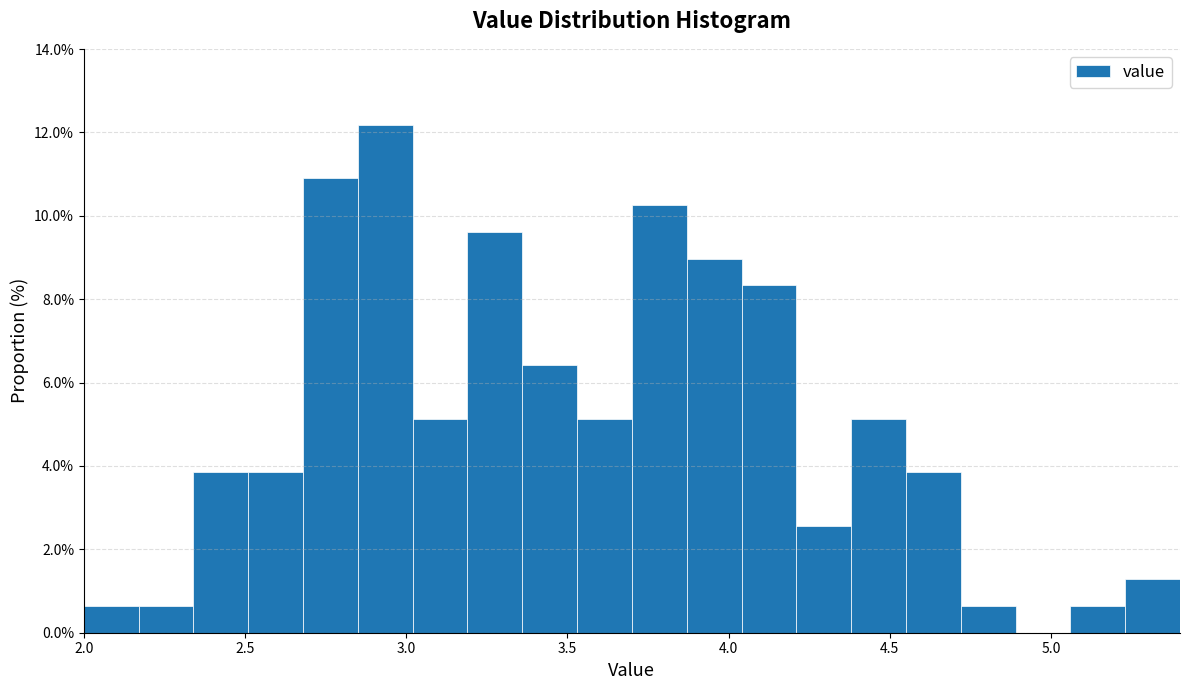

Around what value on the x-axis is the tallest bar? Give the approximate position of its centre, as read against the axis.

2.95